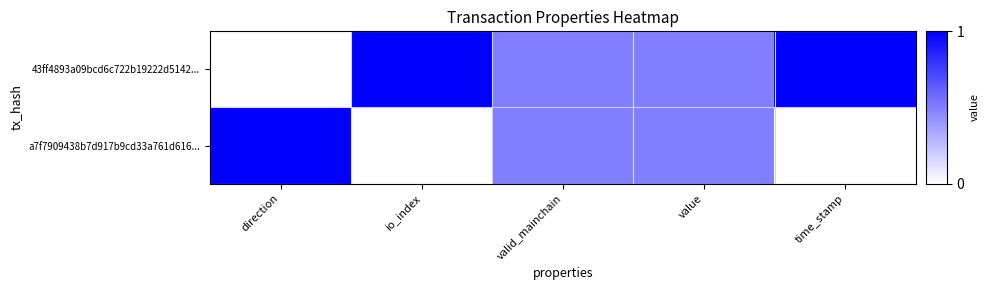

Between valid_mainchain and value, which series saw the biggest shift?

43ff4893a09bcd6c722b19222d5142...